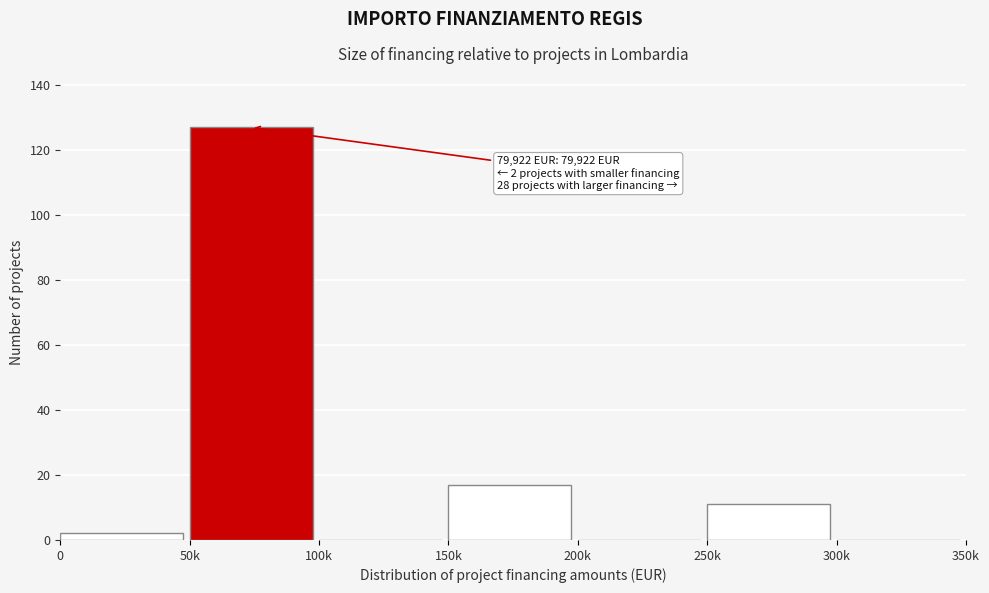

Reading right to left, what are all the values shown in this chart?

300k=0	250k=11	200k=0	150k=17	100k=0	50k=127	0=2